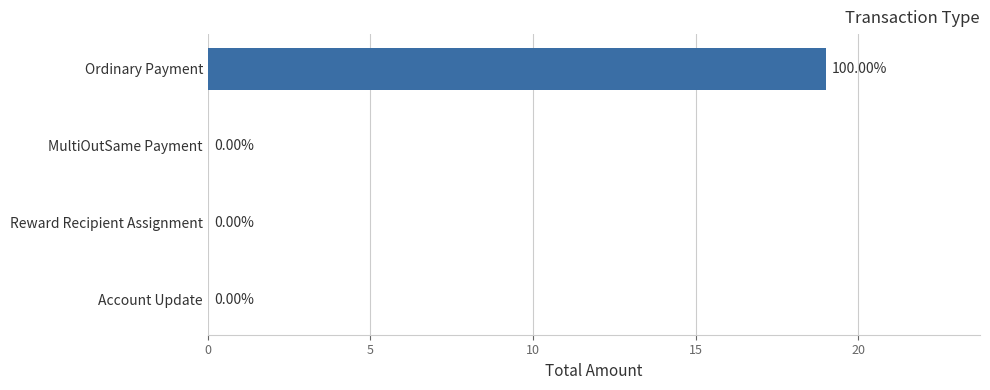

How many values exceed 0?

2